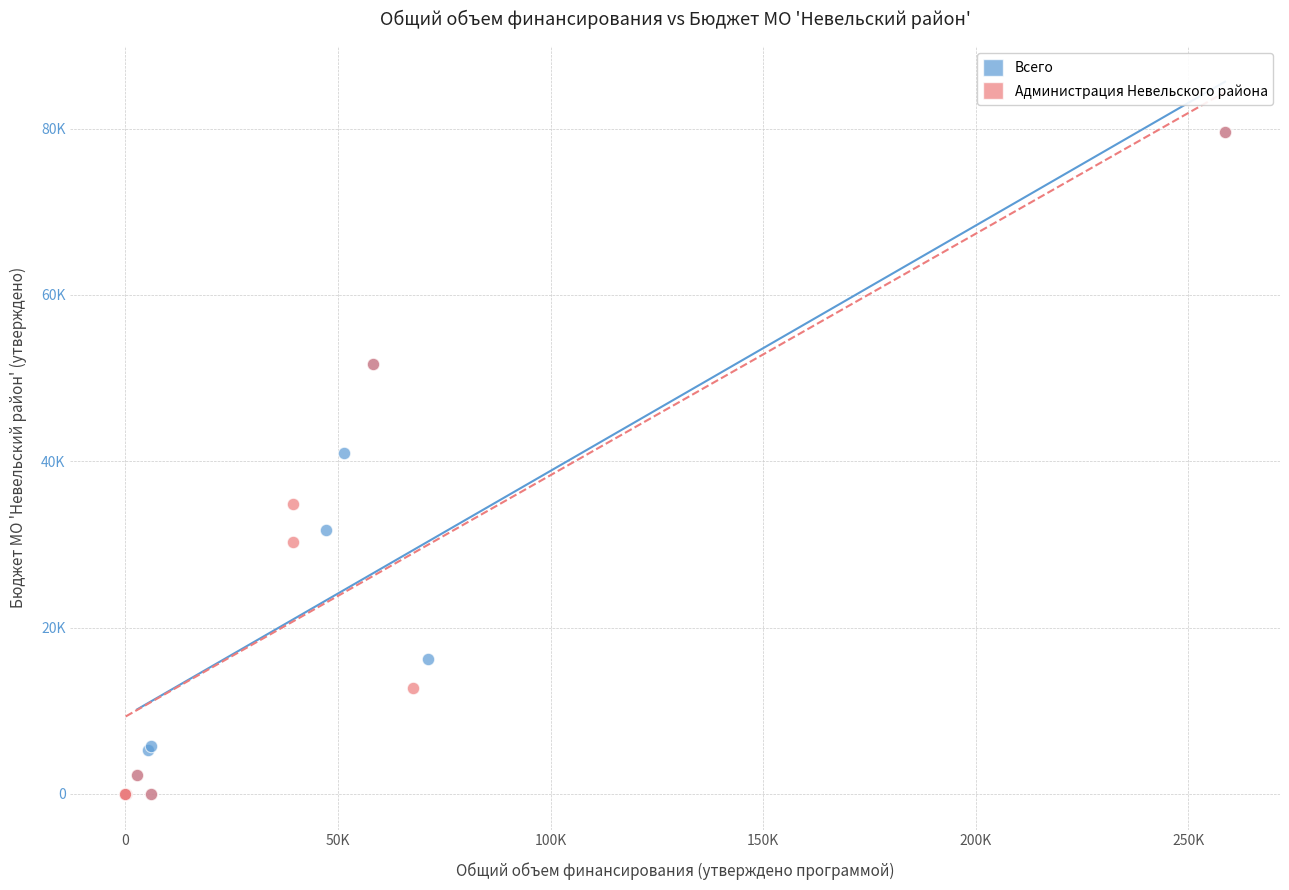

What are all the series names shown in the legend?

Всего, Администрация Невельского района